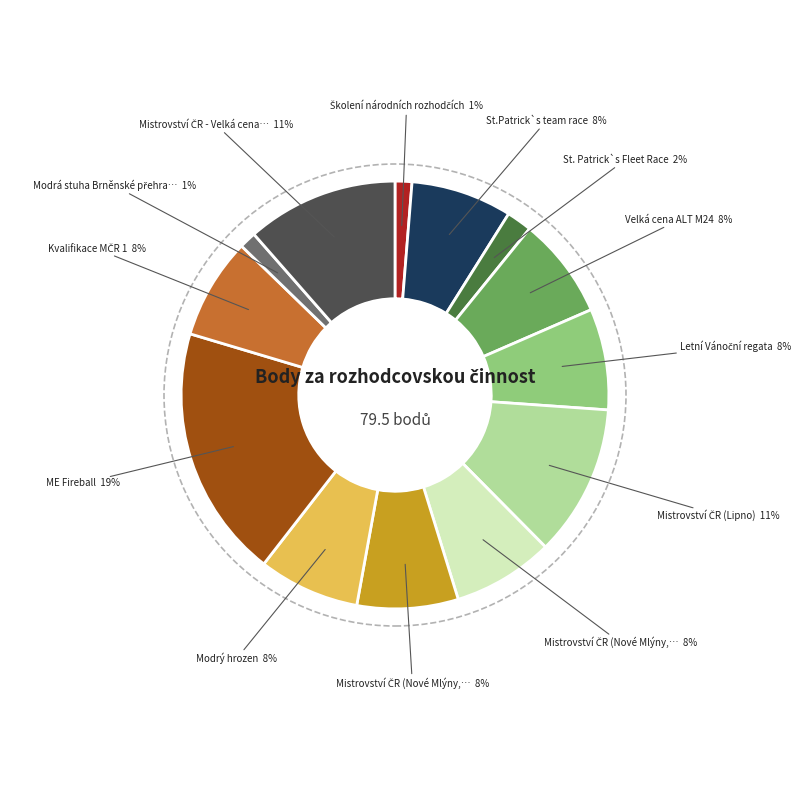

Is there any slice that represents more than half of the pie?

No